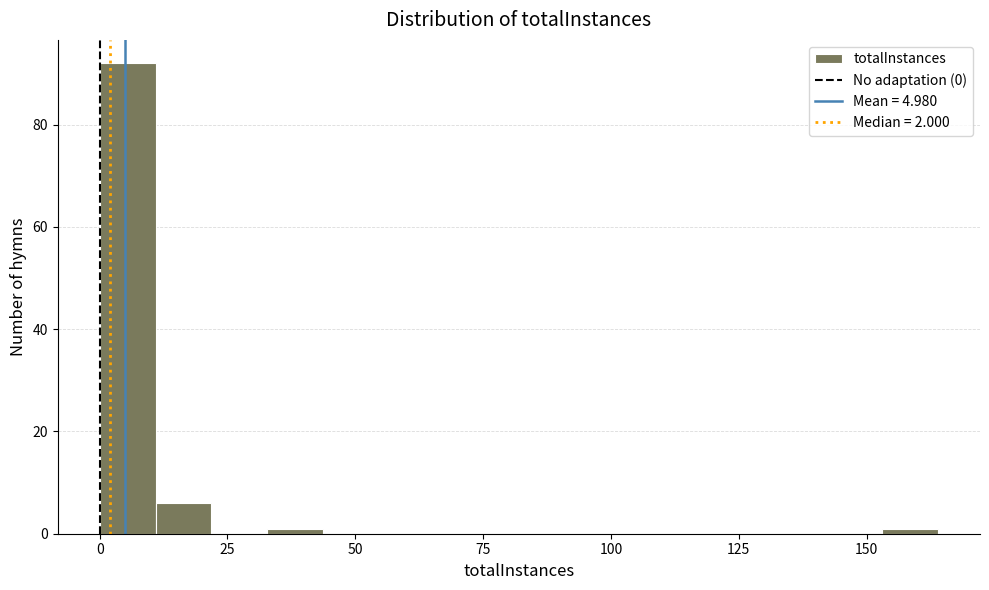

Around what value on the x-axis is the tallest bar? Give the approximate position of its centre, as read against the axis.

5